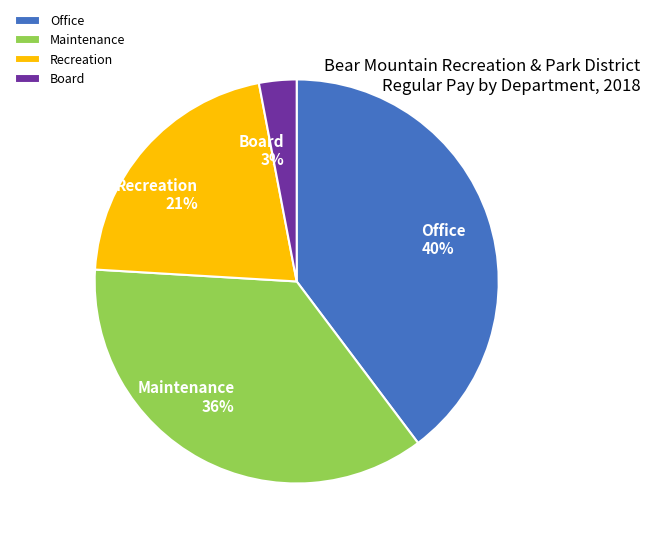

To the nearest percent, what is the difference between the largest and smallest slice percentages?

37%